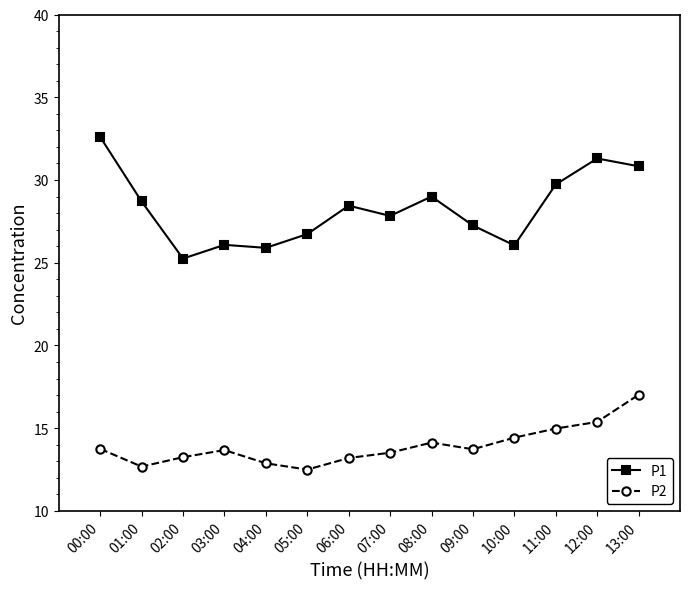

Which series has the largest total across all categories?

P1